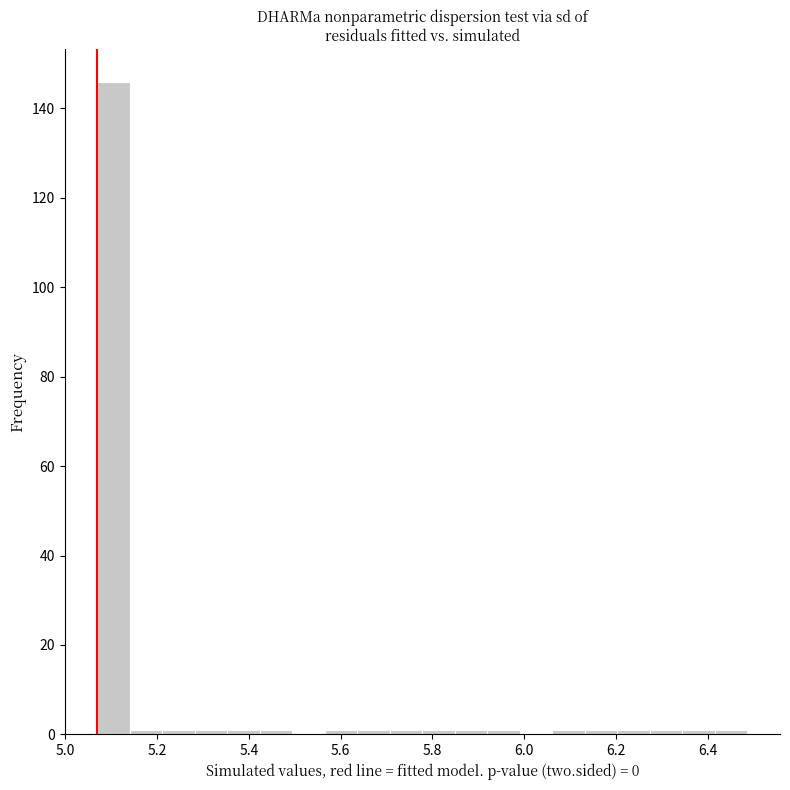

Around what value on the x-axis is the tallest bar? Give the approximate position of its centre, as read against the axis.

5.10